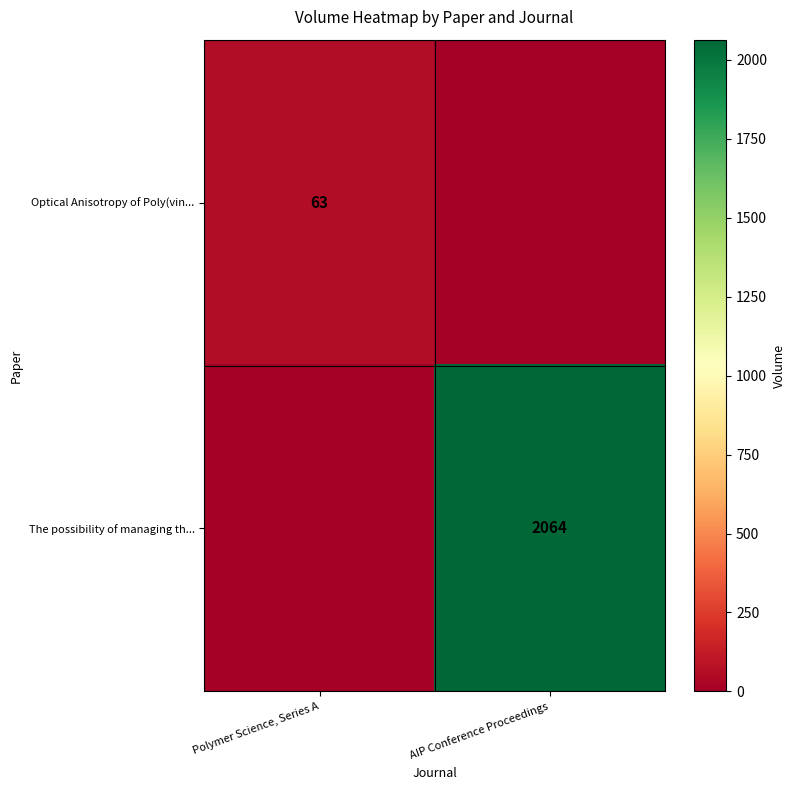

The Optical Anisotropy of Poly(vin... series shows 63 at Polymer Science, Series A. True or false?

True